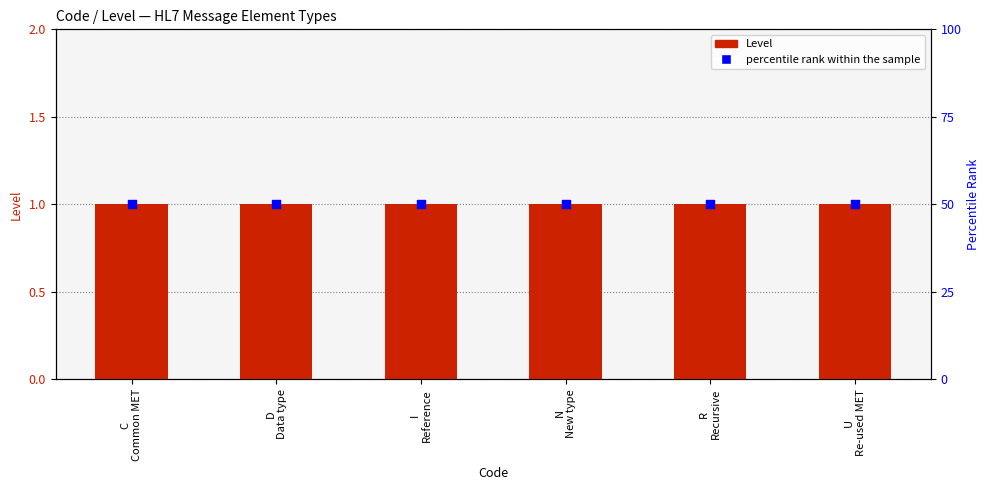

Which series contains the highest Y value?

percentile rank within the sample